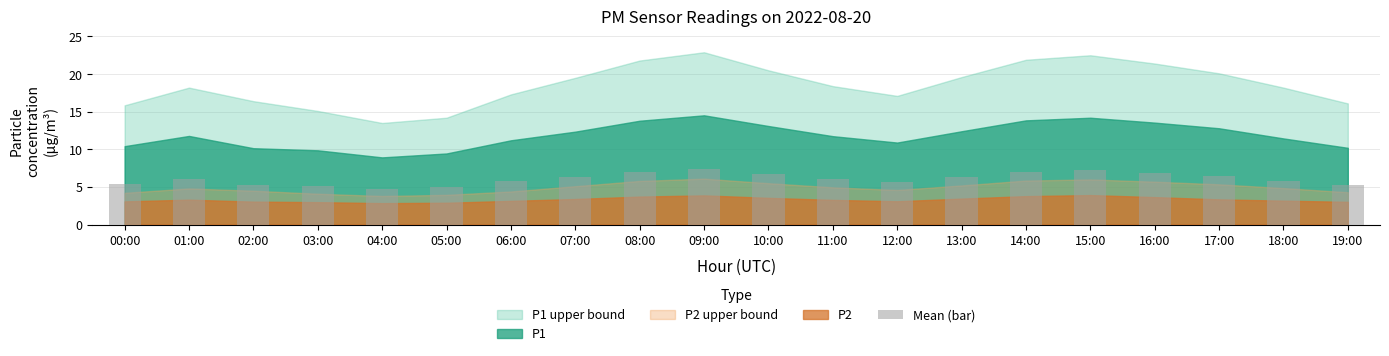

What is the approximate value at 18:00?

5.9